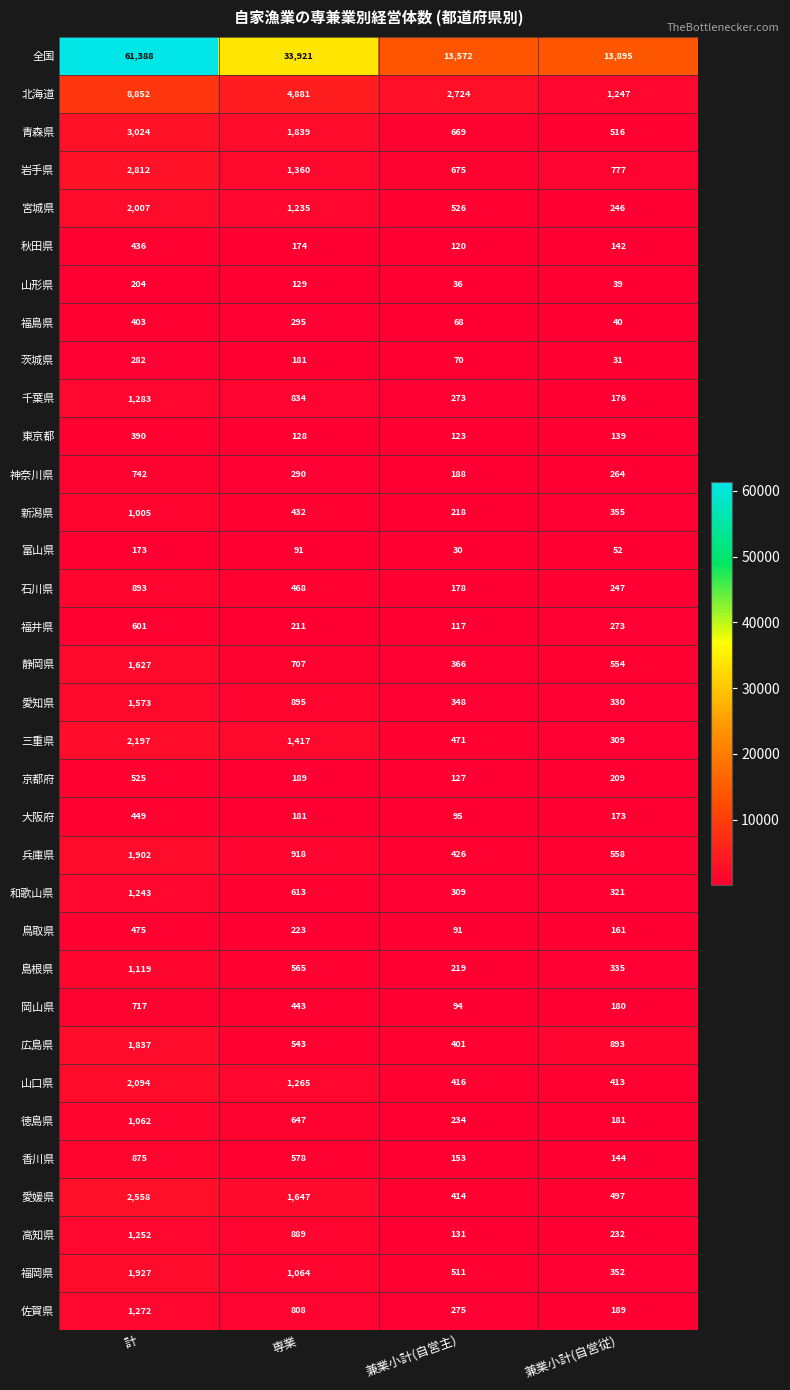

The value of 徳島県 at 兼業小計(自営従) is 59. True or false?

False